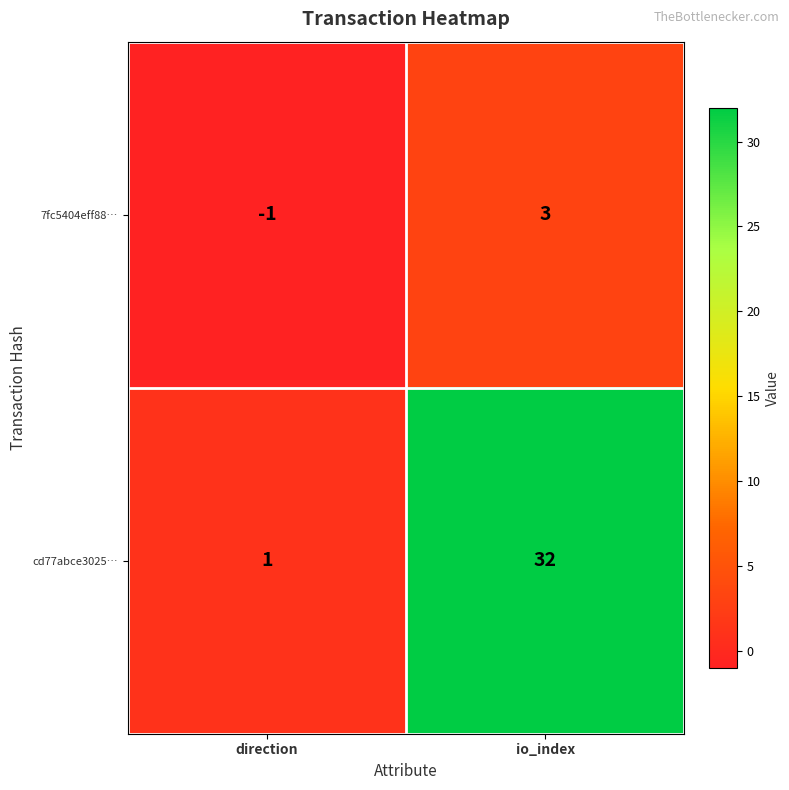

The value of cd77abce3025… at io_index is 32. True or false?

True